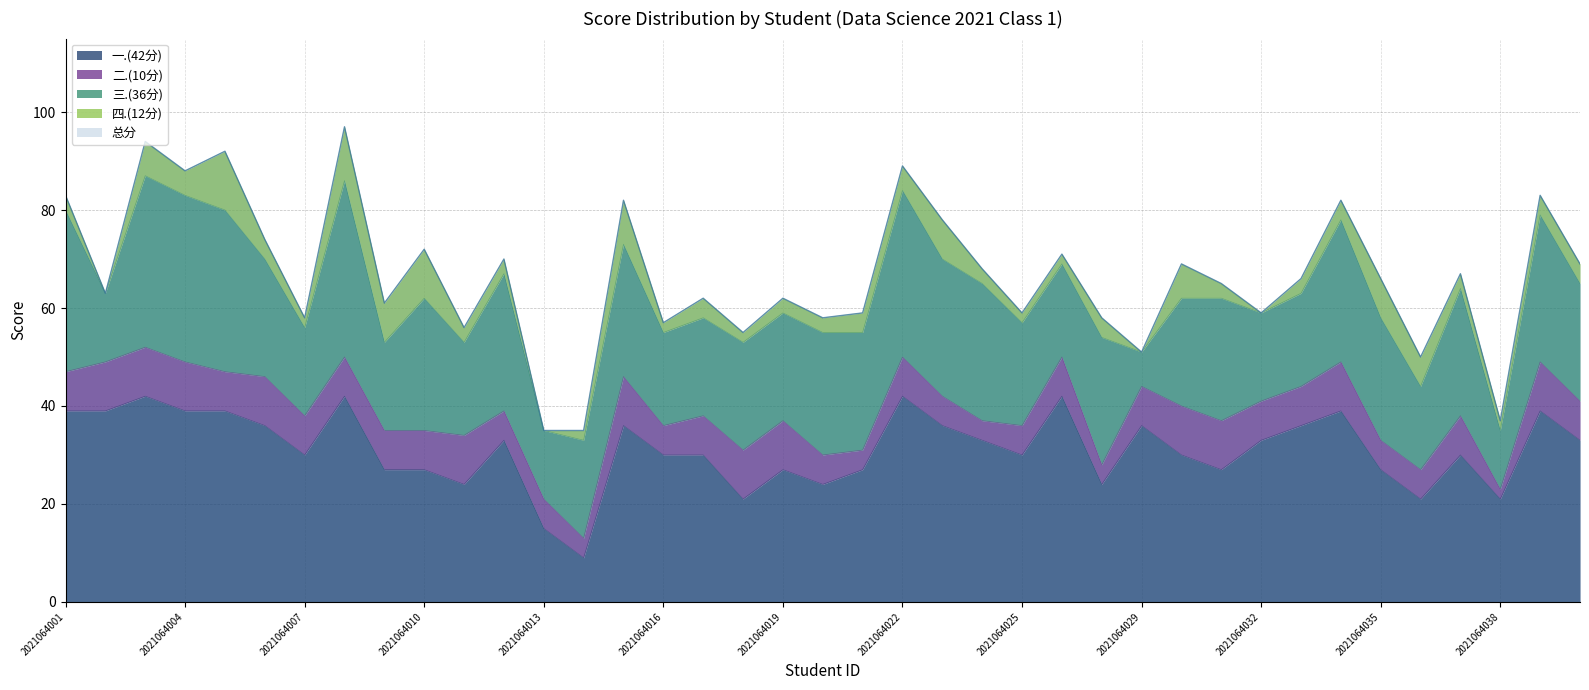

Reading left to right, extract all data points from this chart.

一.(42分): 39	39	42	39	39	36	30	42	27	27	24	33	15	9	36	30	30	21	27	24	27	42	36	33	30	42	24	36	30	27	33	36	39	27	21	30	21	39	33
二.(10分): 8	10	10	10	8	10	8	8	8	8	10	6	6	4	10	6	8	10	10	6	4	8	6	4	6	8	4	8	10	10	8	8	10	6	6	8	2	10	8
三.(36分): 33	14	35	34	33	24	18	36	18	27	19	28	14	20	27	19	20	22	22	25	24	34	28	28	21	19	26	7	22	25	18	19	29	25	17	26	12	30	24
四.(12分): 3	0	7	5	12	4	2	11	8	10	3	3	0	2	9	2	4	2	3	3	4	5	8	3	2	2	4	0	7	3	0	3	4	8	6	3	2	4	4
总分: 83	63	94	88	92	74	58	97	61	72	56	70	35	35	82	57	62	55	62	58	59	89	78	68	59	71	58	51	69	65	59	66	82	66	50	67	37	83	69